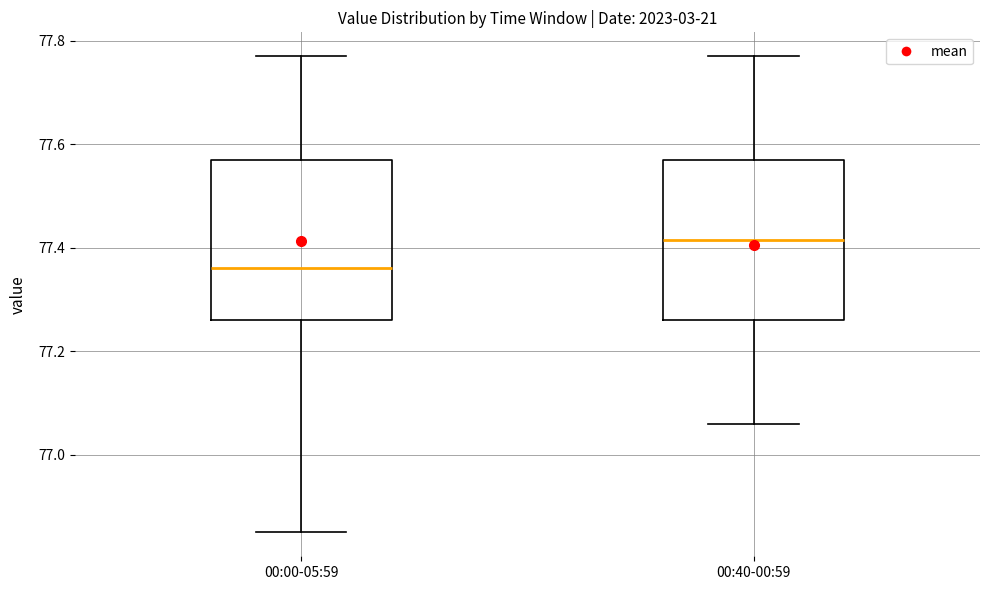

Which box's median line is the lowest?

00:00-05:59